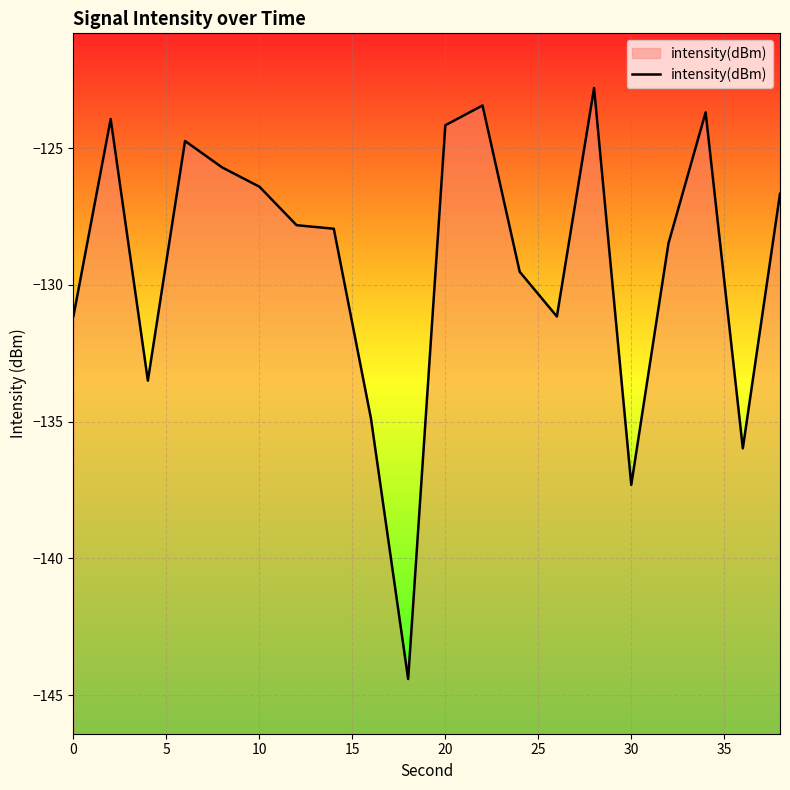

True or false: the data shows -137.3 at 30.

True